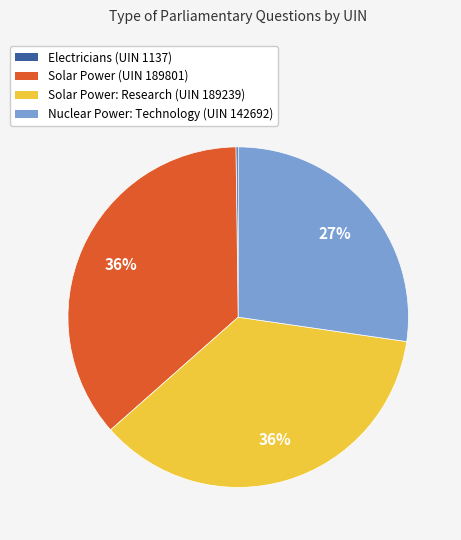

To the nearest percent, what portion does Solar Power (UIN 189801) represent?

36%